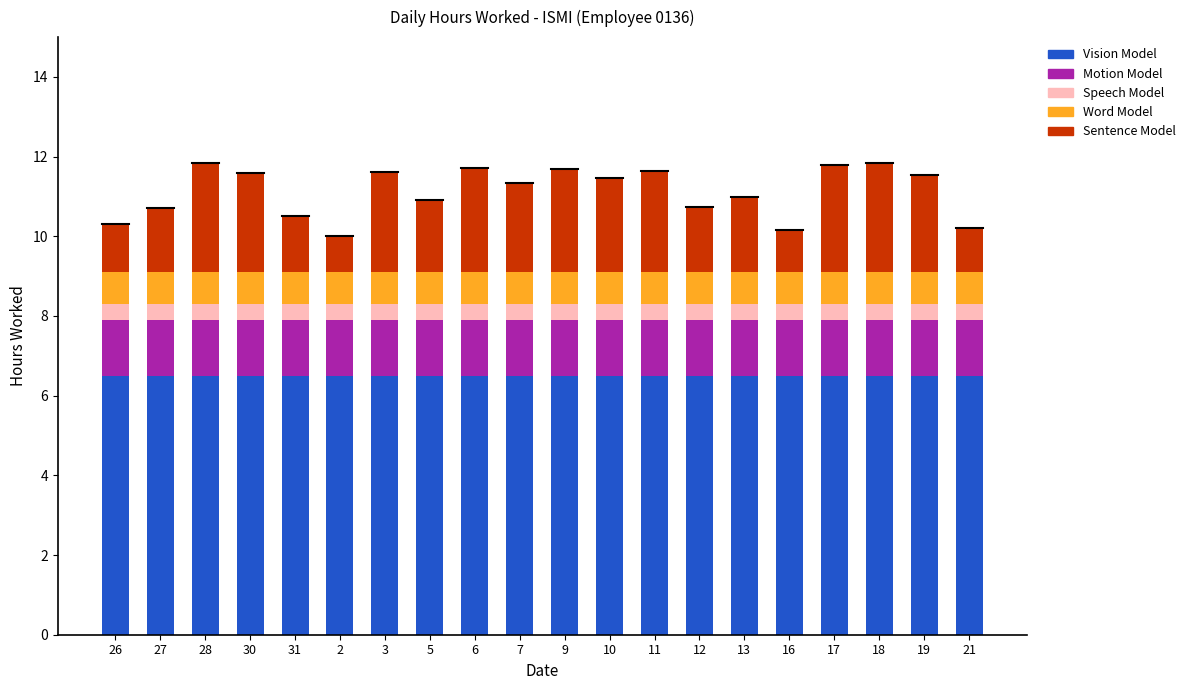

What is the maximum value for Vision Model?

6.5